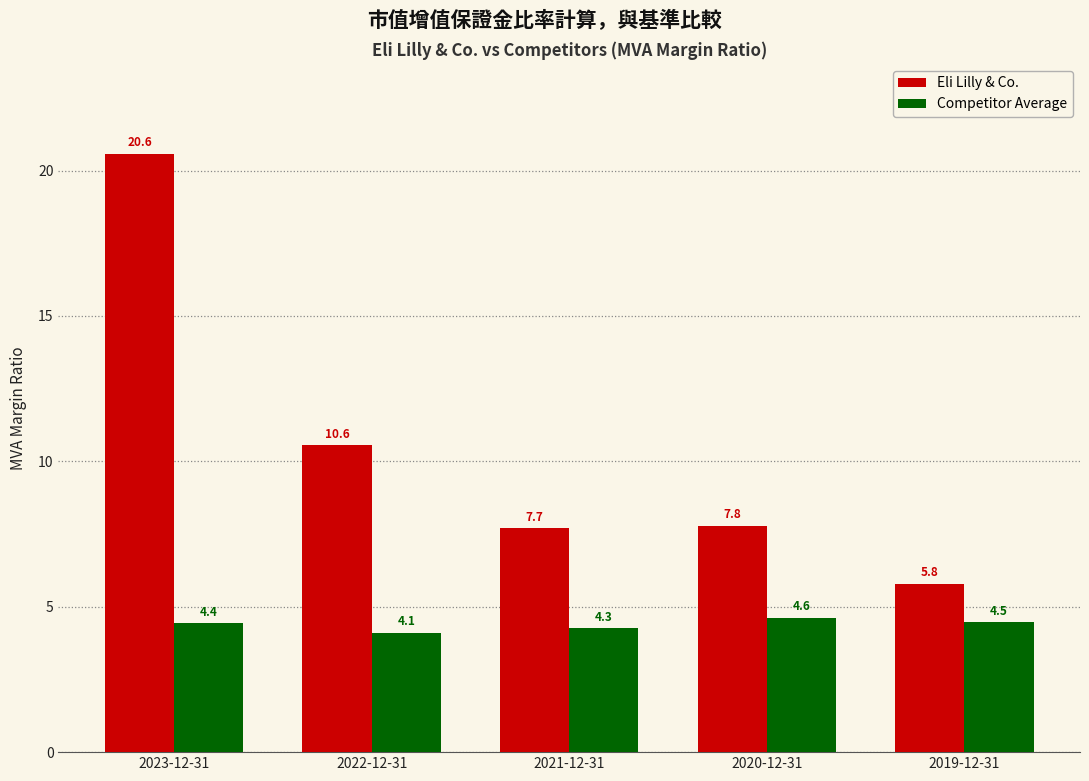

What is the maximum value shown in the chart?

20.6